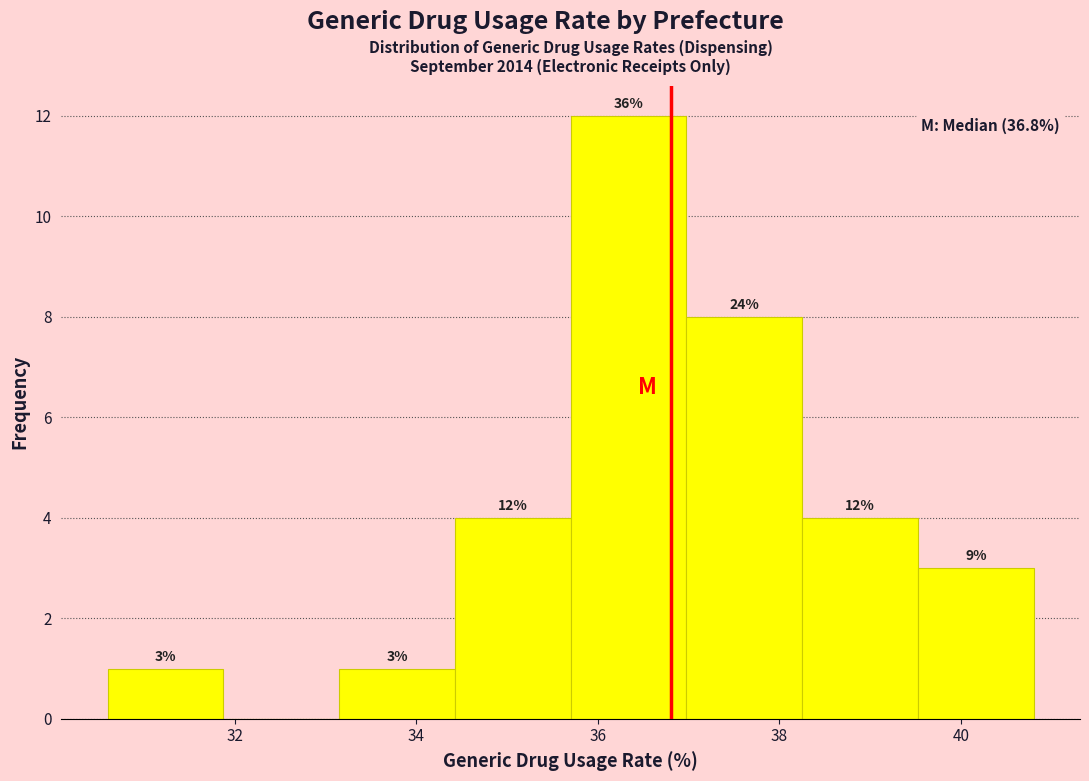

Over which range of the x-axis is the bar tallest?

35.8 to 37.0